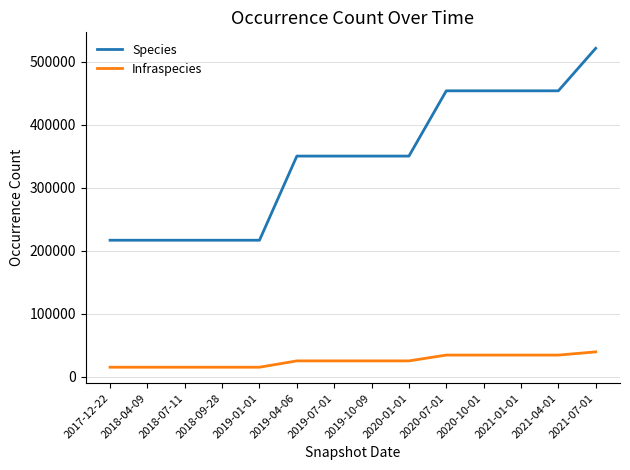

Reading left to right, what are all the values shown in this chart?

Species: 2017-12-22=216807	2018-04-09=216807	2018-07-11=216807	2018-09-28=216807	2019-01-01=216807	2019-04-06=350298	2019-07-01=350298	2019-10-09=350298	2020-01-01=350298	2020-07-01=453863	2020-10-01=453863	2021-01-01=453863	2021-04-01=453863	2021-07-01=521348
Infraspecies: 2017-12-22=15301	2018-04-09=15301	2018-07-11=15301	2018-09-28=15301	2019-01-01=15301	2019-04-06=25347	2019-07-01=25347	2019-10-09=25347	2020-01-01=25347	2020-07-01=34558	2020-10-01=34558	2021-01-01=34558	2021-04-01=34558	2021-07-01=39648